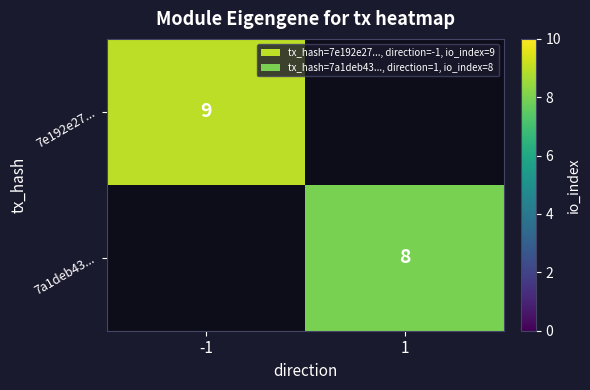

Is the value of 7a1deb43... at 1 greater than the value of 7e192e27... at -1?

No